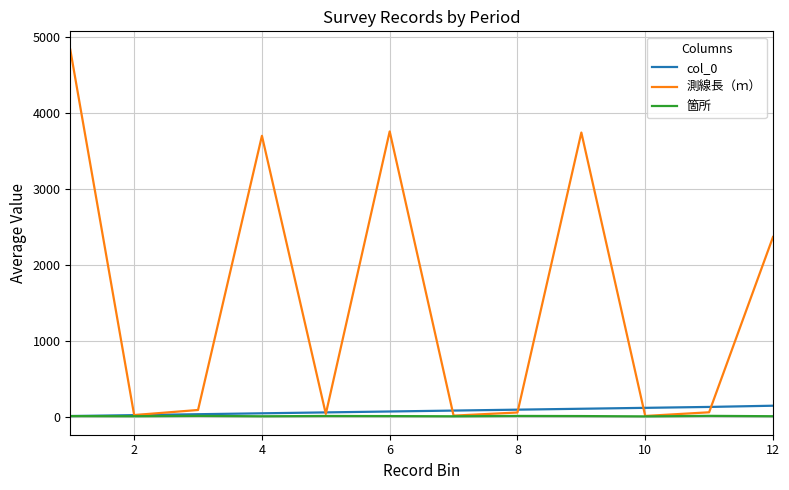

What is the difference between the maximum and minimum values in the 測線長（ｍ） series?

4823.5